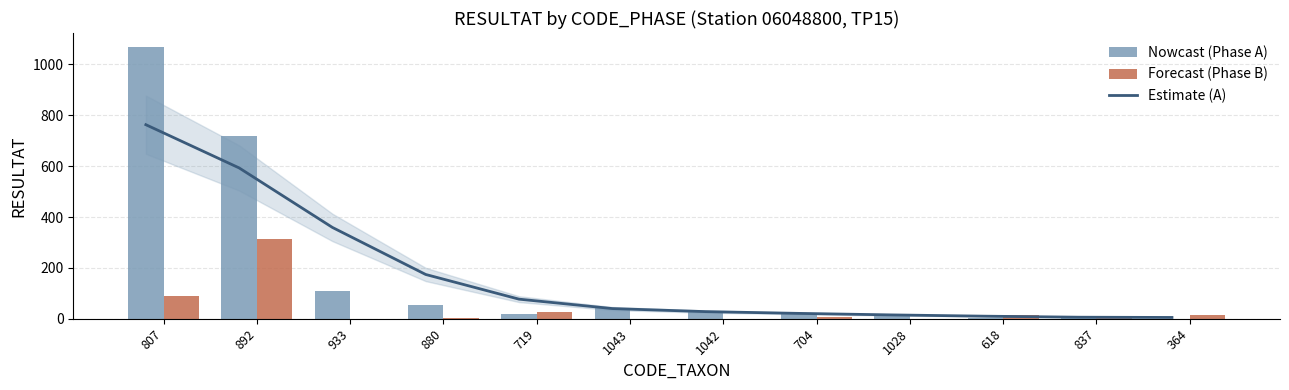

Reading left to right, list all the values displayed in this chart.

Estimate (A): 763	593	359	174	77	40	28	21	15	10	6	5
A: 1070	720	110	55	20	42	28	20	18	1	12	0
B: 90	315	0	1	25	0	0	5	0	14	3	14